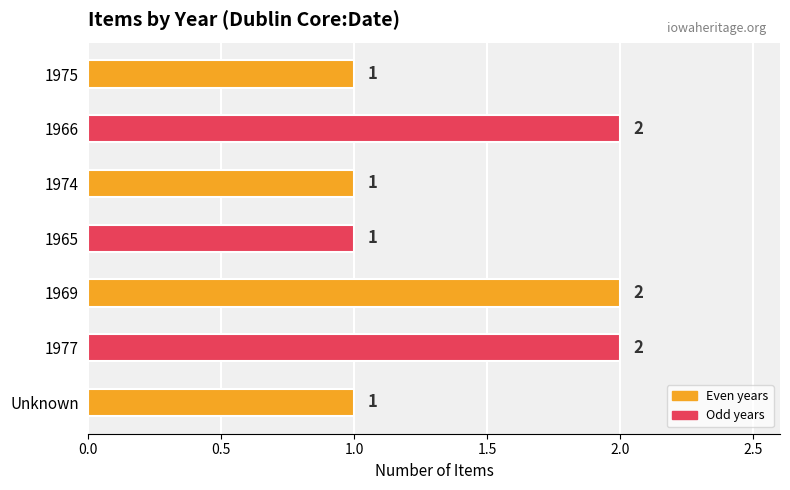

What is the average value?

1